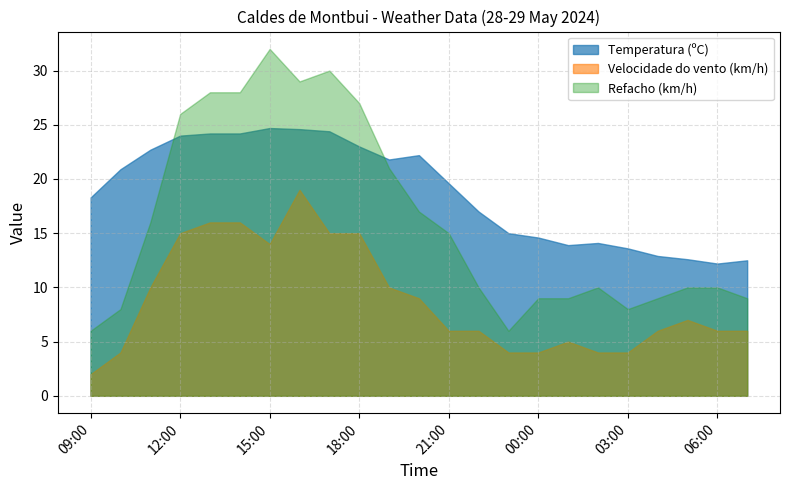

Does the chart have visible grid lines?

Yes